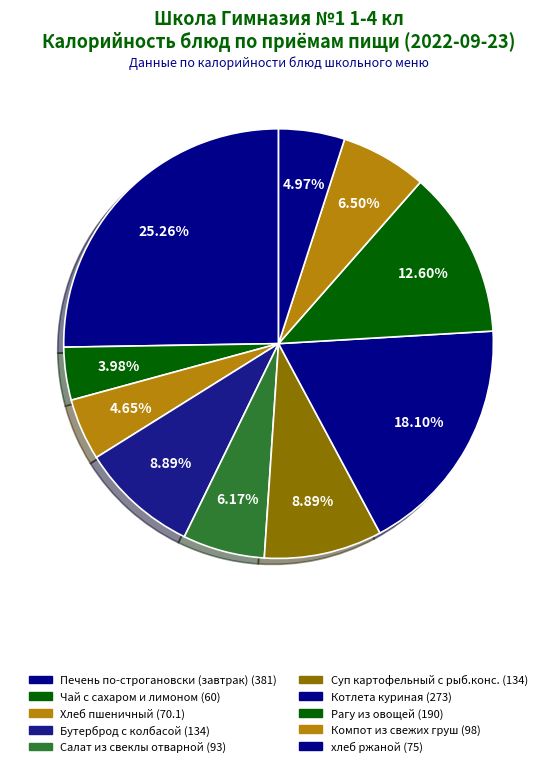

What is the ratio of the value at Салат из свеклы отварной to the value at Рагу из овощей?

0.5